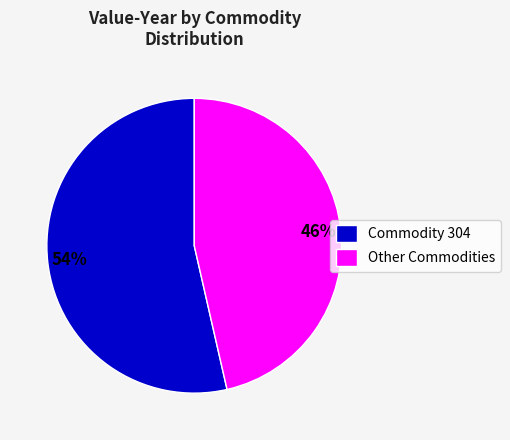

Combined, do Other Commodities and Commodity 304 account for over 50%?

Yes